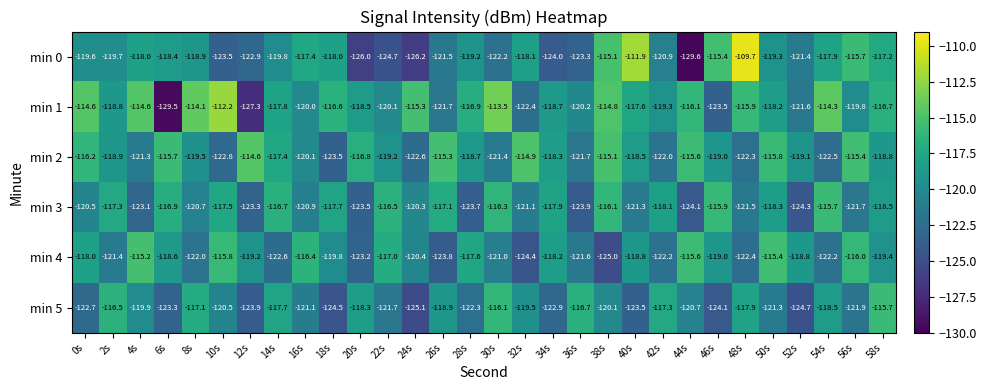

What is the total value across all series at 32s?

-720.4